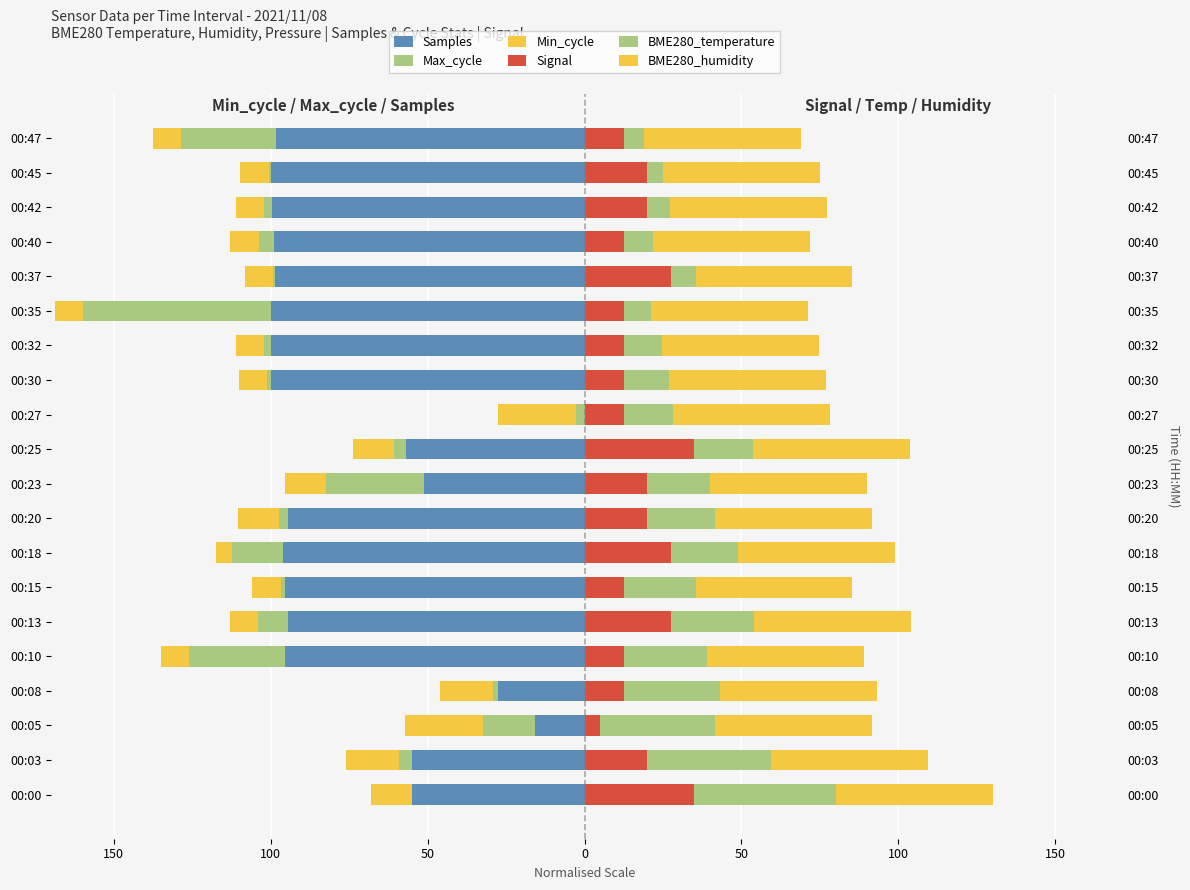

What are all the series names shown in the legend?

Samples, Max_cycle, Min_cycle, Signal, BME280_temperature, BME280_humidity